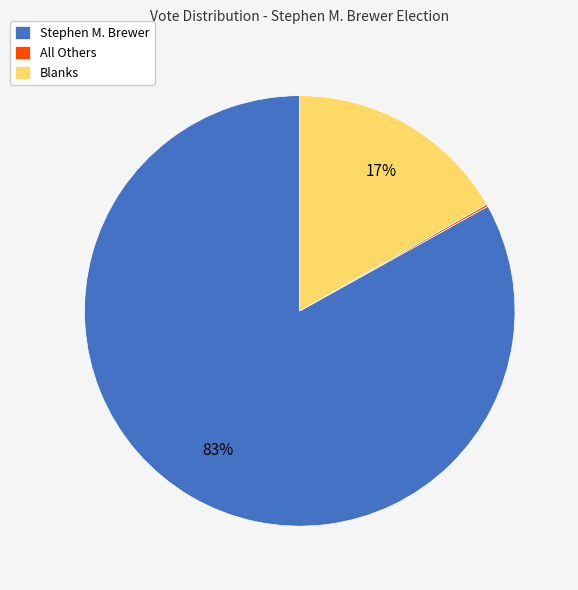

To the nearest percent, what is the difference between the Blanks and Stephen M. Brewer slice percentages?

66%